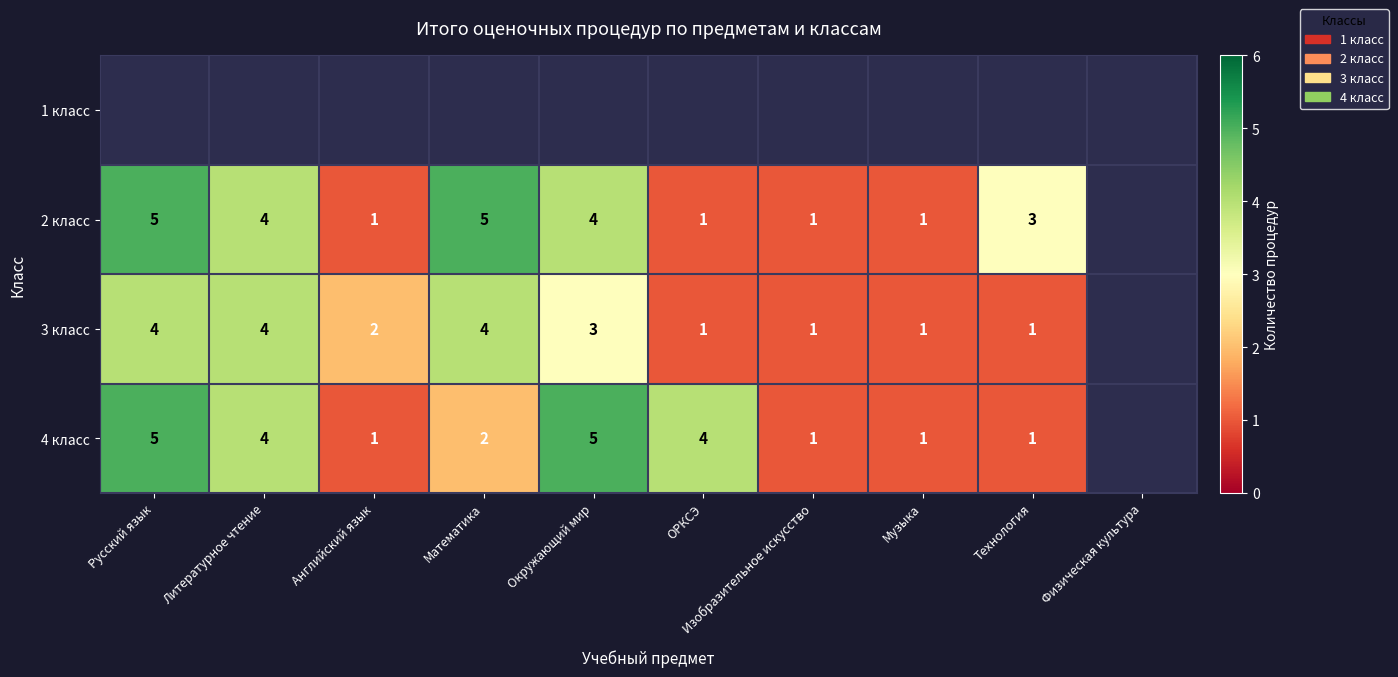

True or false: 4 класс has a value of 1 at Технология.

True